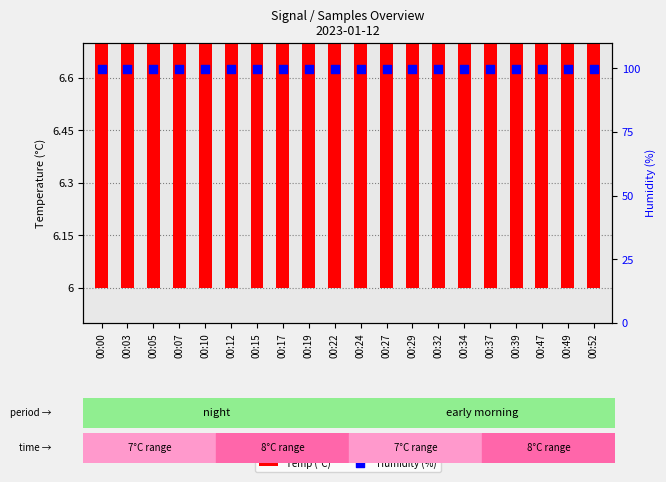

Which series contains the highest Y value?

Humidity (%)